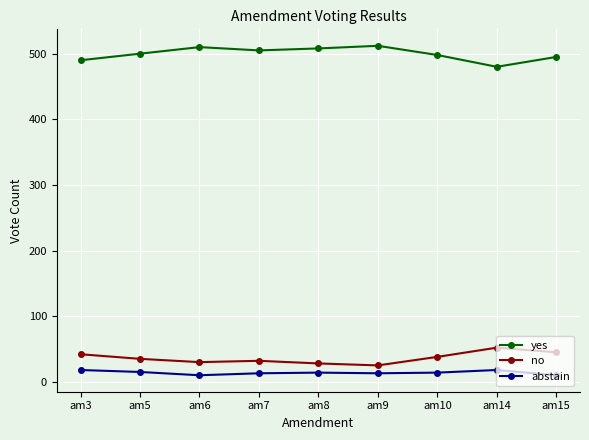

List the series in order of their peak value, highest first.

yes, no, abstain